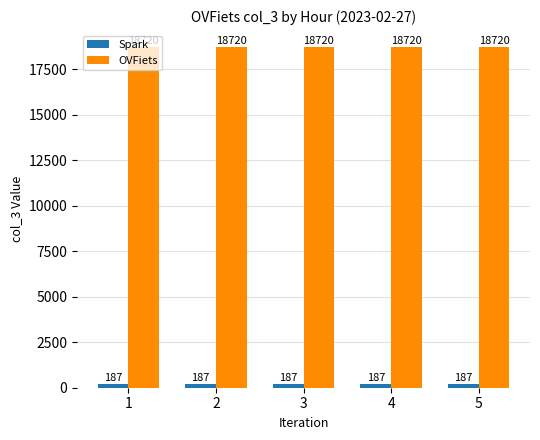

What is the average value of the OVFiets series?

18720